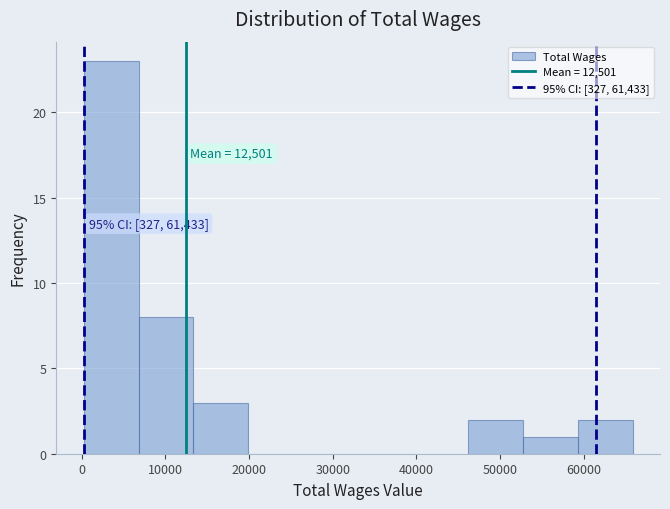

Which range on the x-axis has the tallest bar?

0 to 7000